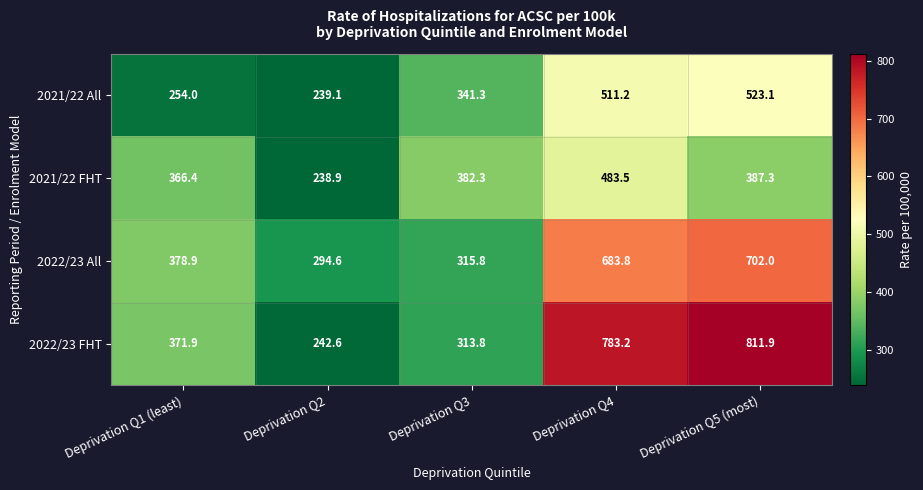

Read the 2022/23 All value at Deprivation Q3.

315.8